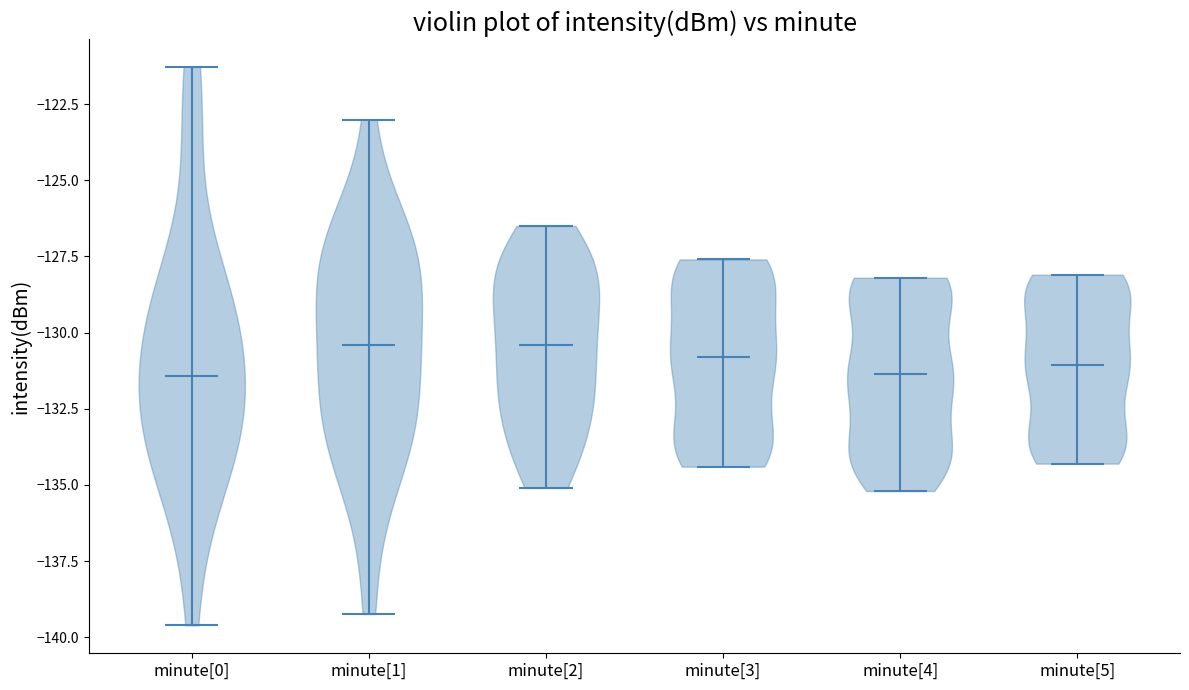

Where does the median line of the violin for minute[2] sit on the y-axis? The values are not printed on the chart, so give them approximately, as read against the axis.

-130.5